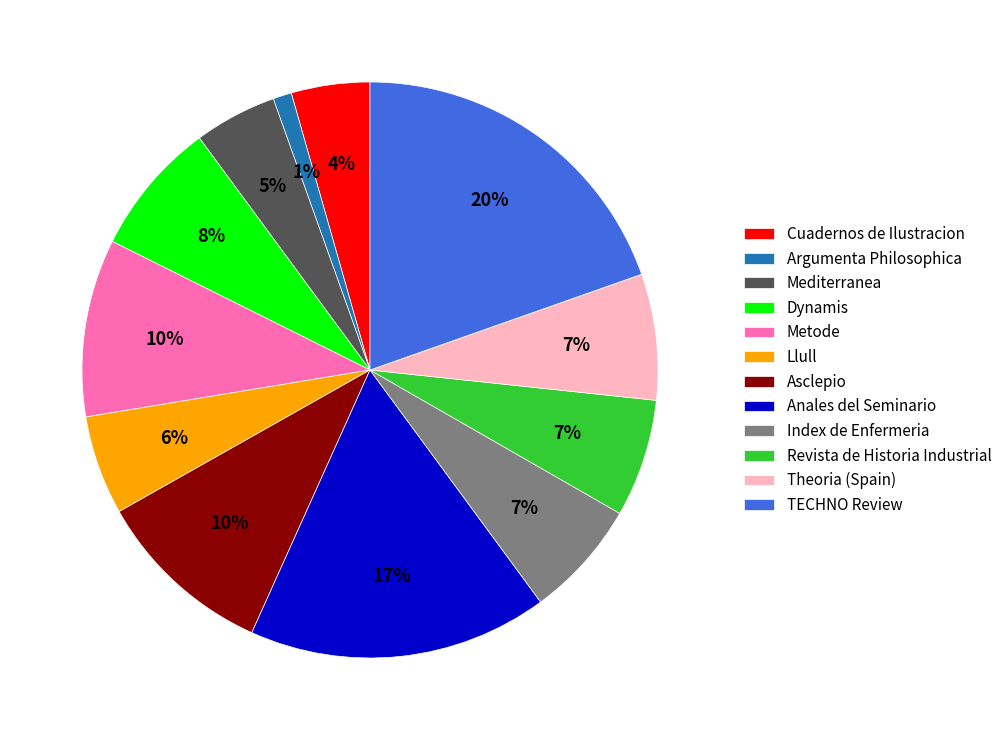

To the nearest percent, what portion does Index de Enfermeria represent?

7%